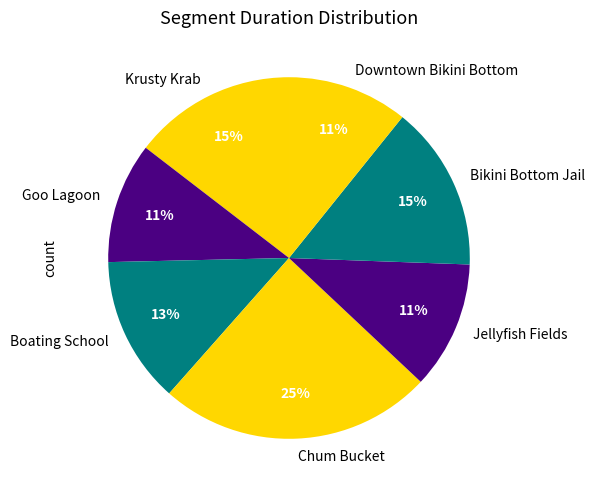

To the nearest percent, what percentage of the pie is Krusty Krab?

15%